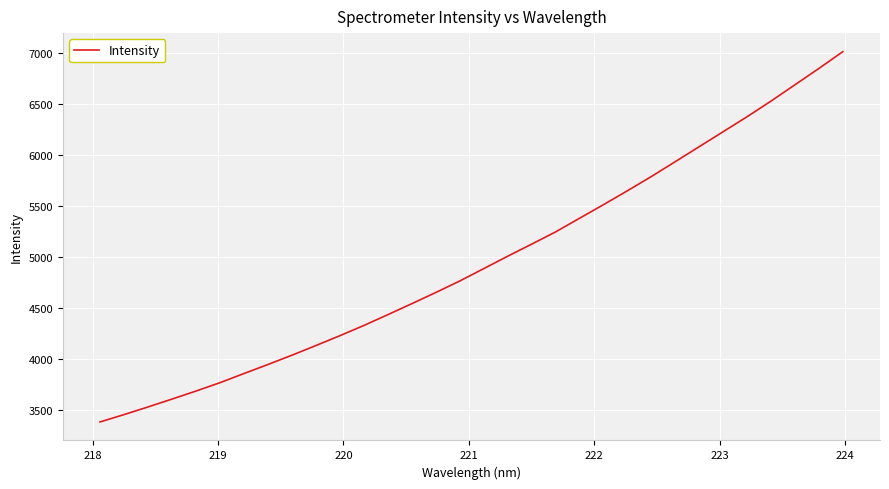

What is the difference between the maximum and minimum values?

3629.9